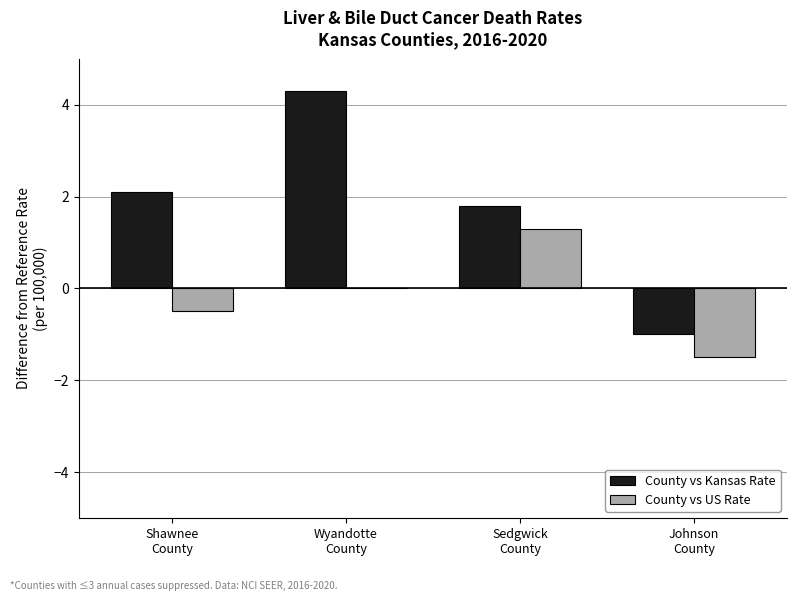

Reading right to left, list all the values displayed in this chart.

County vs Kansas Rate: Johnson
County=-1.0	Sedgwick
County=1.8	Wyandotte
County=4.3	Shawnee
County=2.1
County vs US Rate: Johnson
County=-1.5	Sedgwick
County=1.3	Wyandotte
County=0.0	Shawnee
County=-0.5